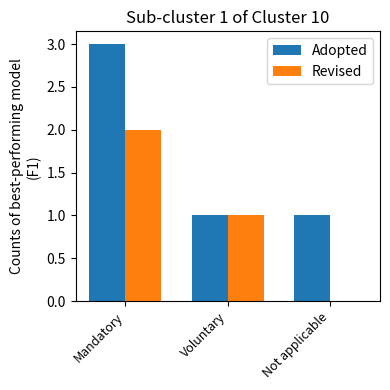

What is the sum of all Revised values?

3